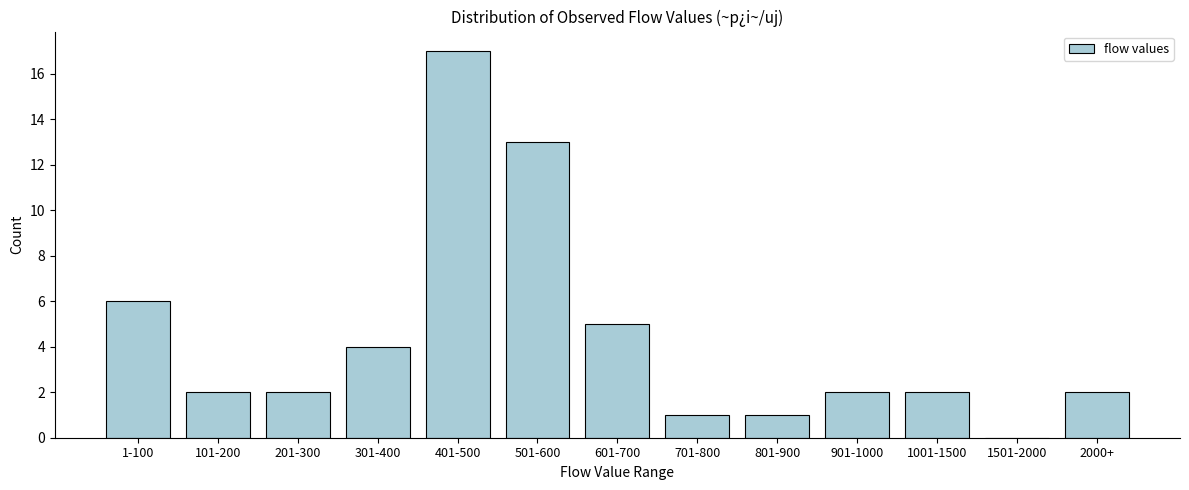

Reading left to right, transcribe all the data shown in this chart.

1-100=6	101-200=2	201-300=2	301-400=4	401-500=17	501-600=13	601-700=5	701-800=1	801-900=1	901-1000=2	1001-1500=2	1501-2000=0	2000+=2